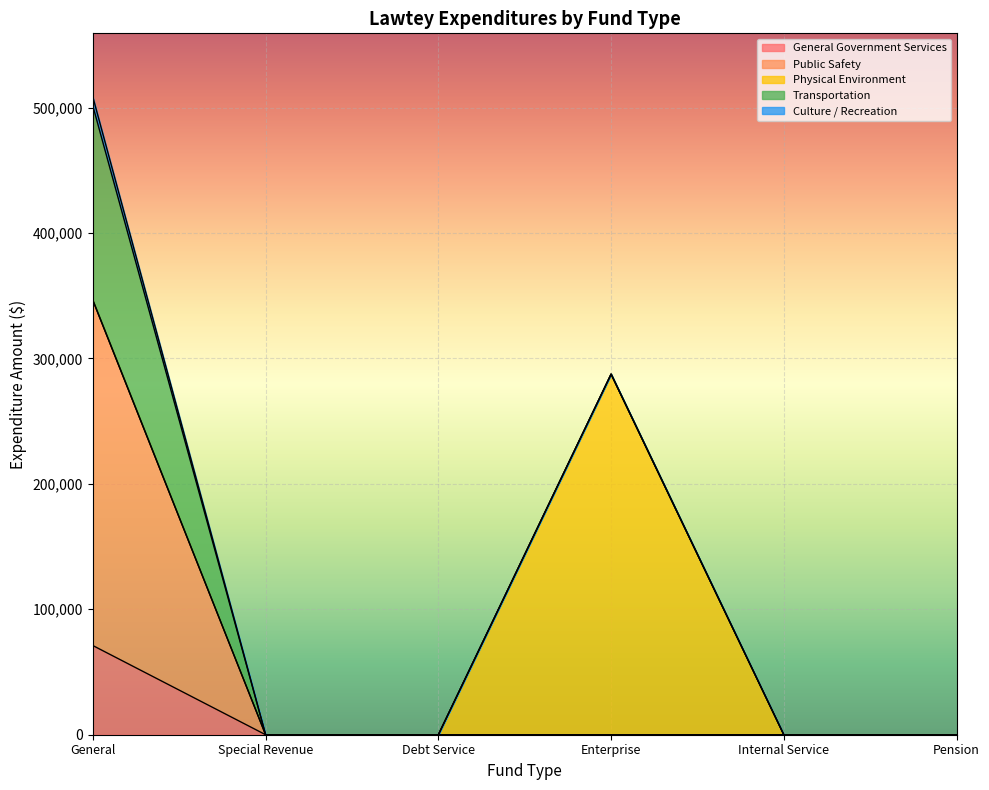

What is the label of the 4th point from the right?

Debt Service